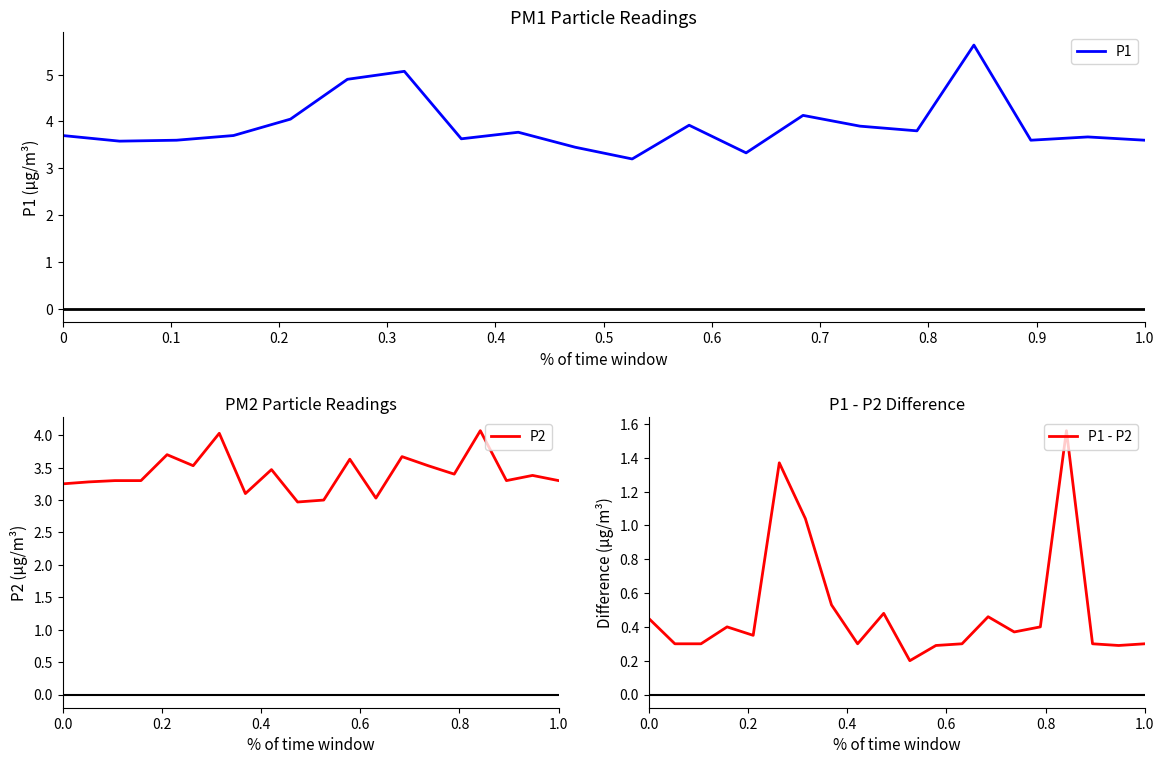

Reading left to right, list all the values displayed in this chart.

P1: 3.7	3.6	3.6	3.7	4.0	4.9	5.1	3.6	3.8	3.5	3.2	3.9	3.3	4.1	3.9	3.8	5.6	3.6	3.7	3.6
P2: 3.2	3.3	3.3	3.3	3.7	3.5	4.0	3.1	3.5	3.0	3.0	3.6	3.0	3.7	3.5	3.4	4.1	3.3	3.4	3.3
P1 - P2: 0.5	0.3	0.3	0.4	0.3	1.4	1.0	0.5	0.3	0.5	0.2	0.3	0.3	0.5	0.4	0.4	1.6	0.3	0.3	0.3